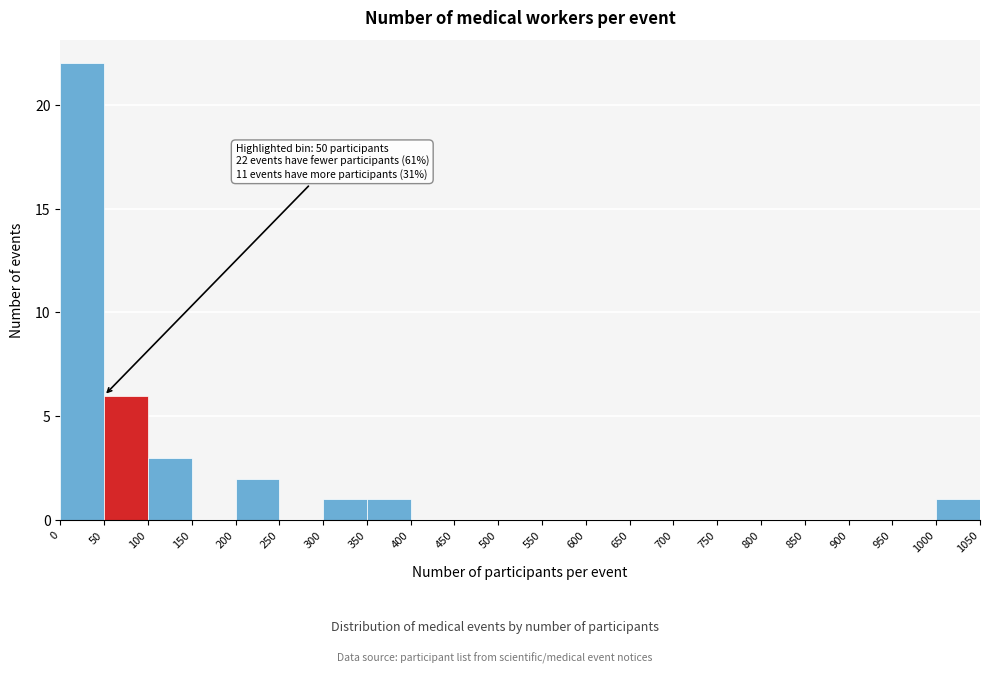

Which range on the x-axis has the tallest bar?

0 to 50